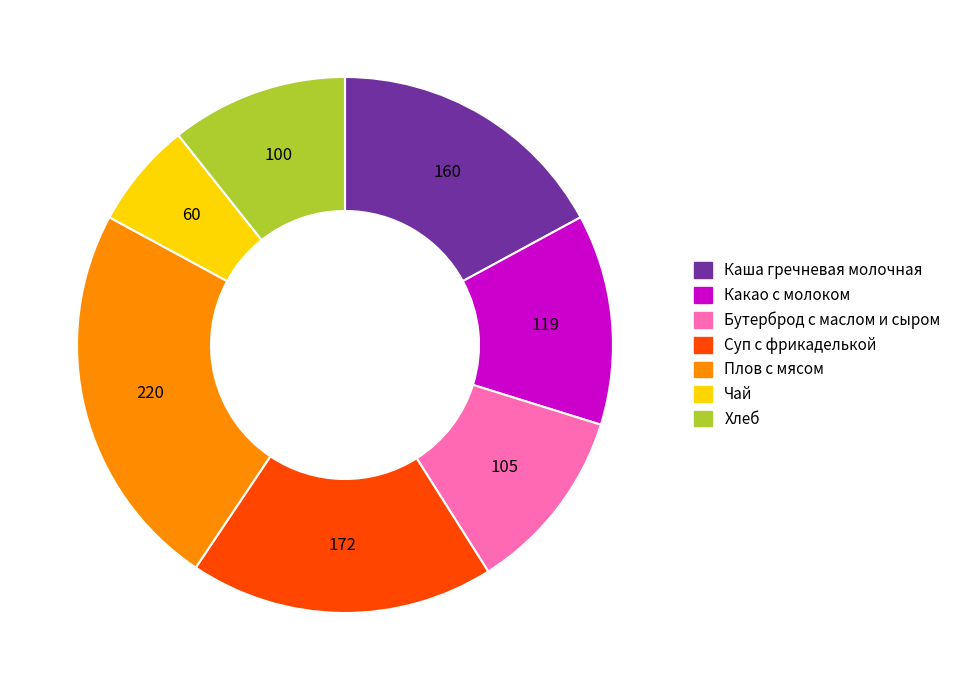

What is the largest slice in the pie chart?

Плов с мясом